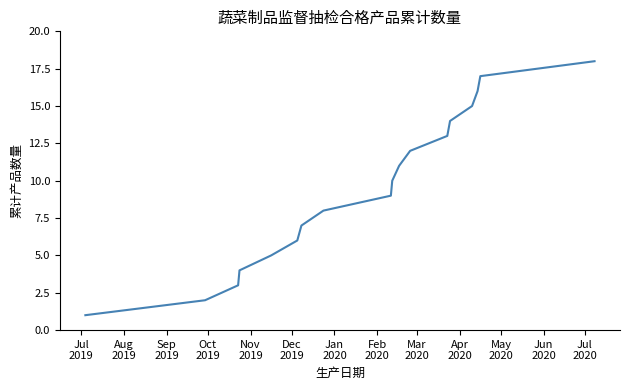

What is the greatest value displayed?

18